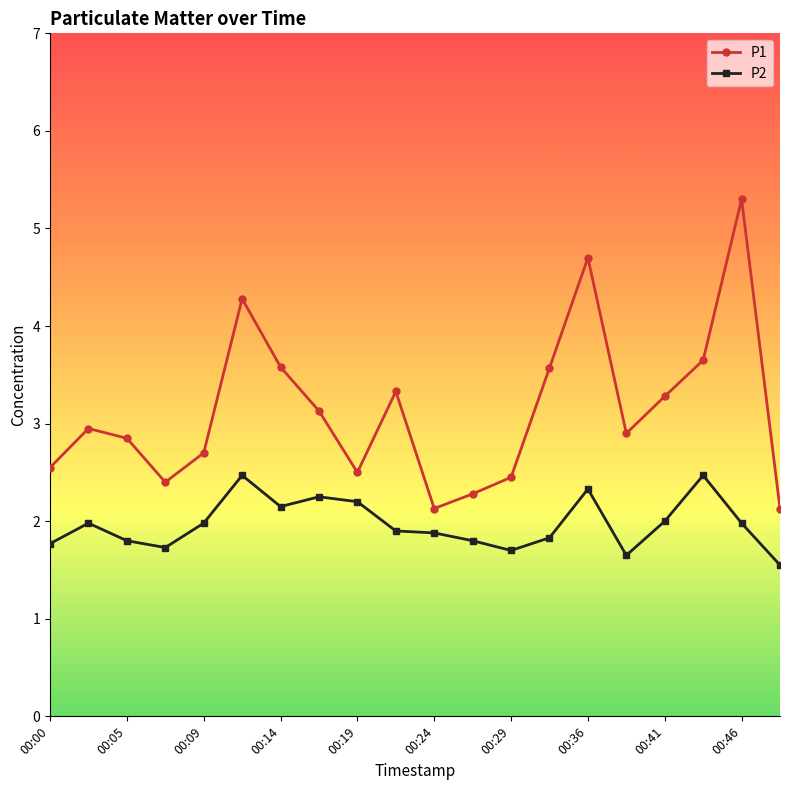

List the series in order of their peak value, lowest first.

P2, P1